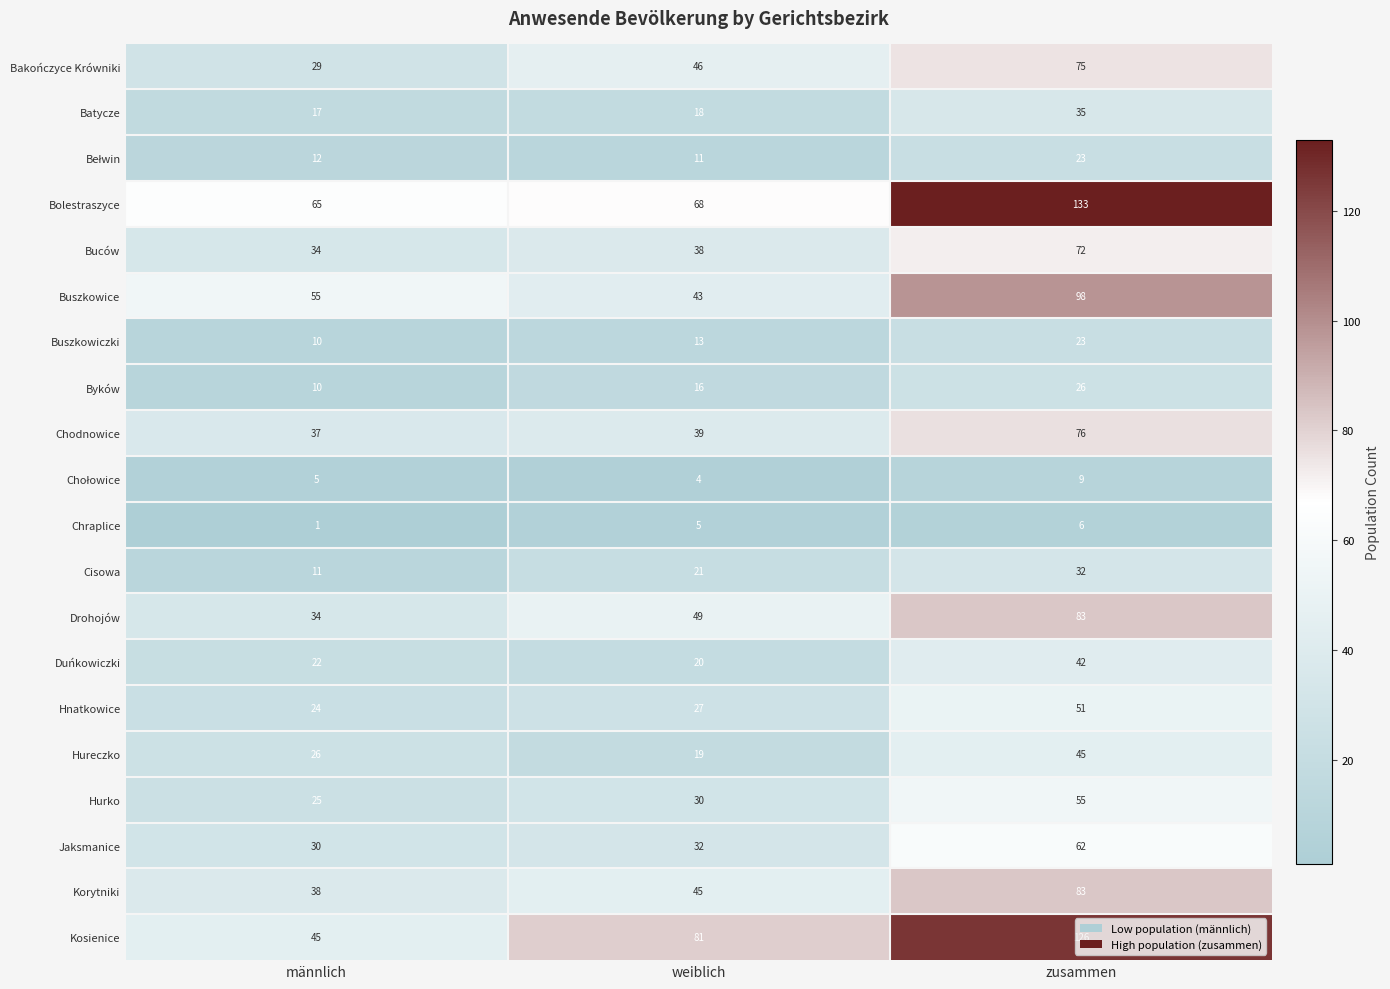

What is the difference between the maximum and second lowest values in the Byków series?

10